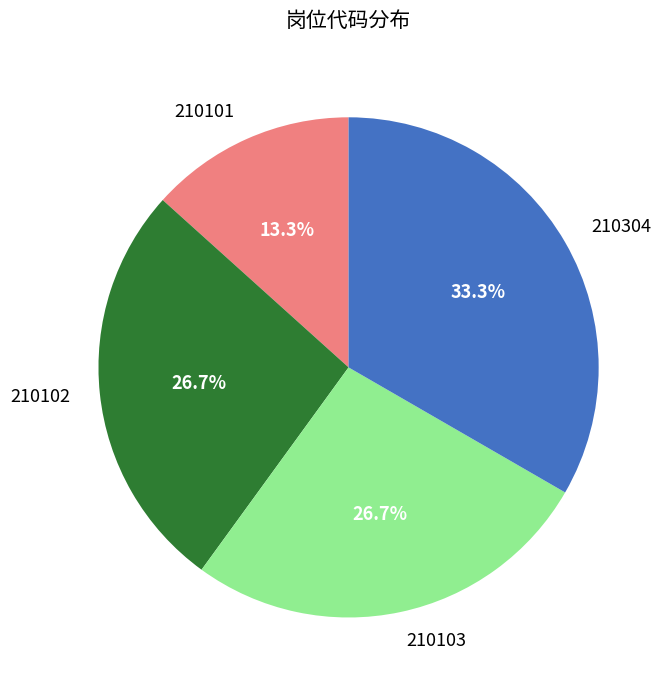

Is the sum of 210304 and 210102 greater than half?

Yes